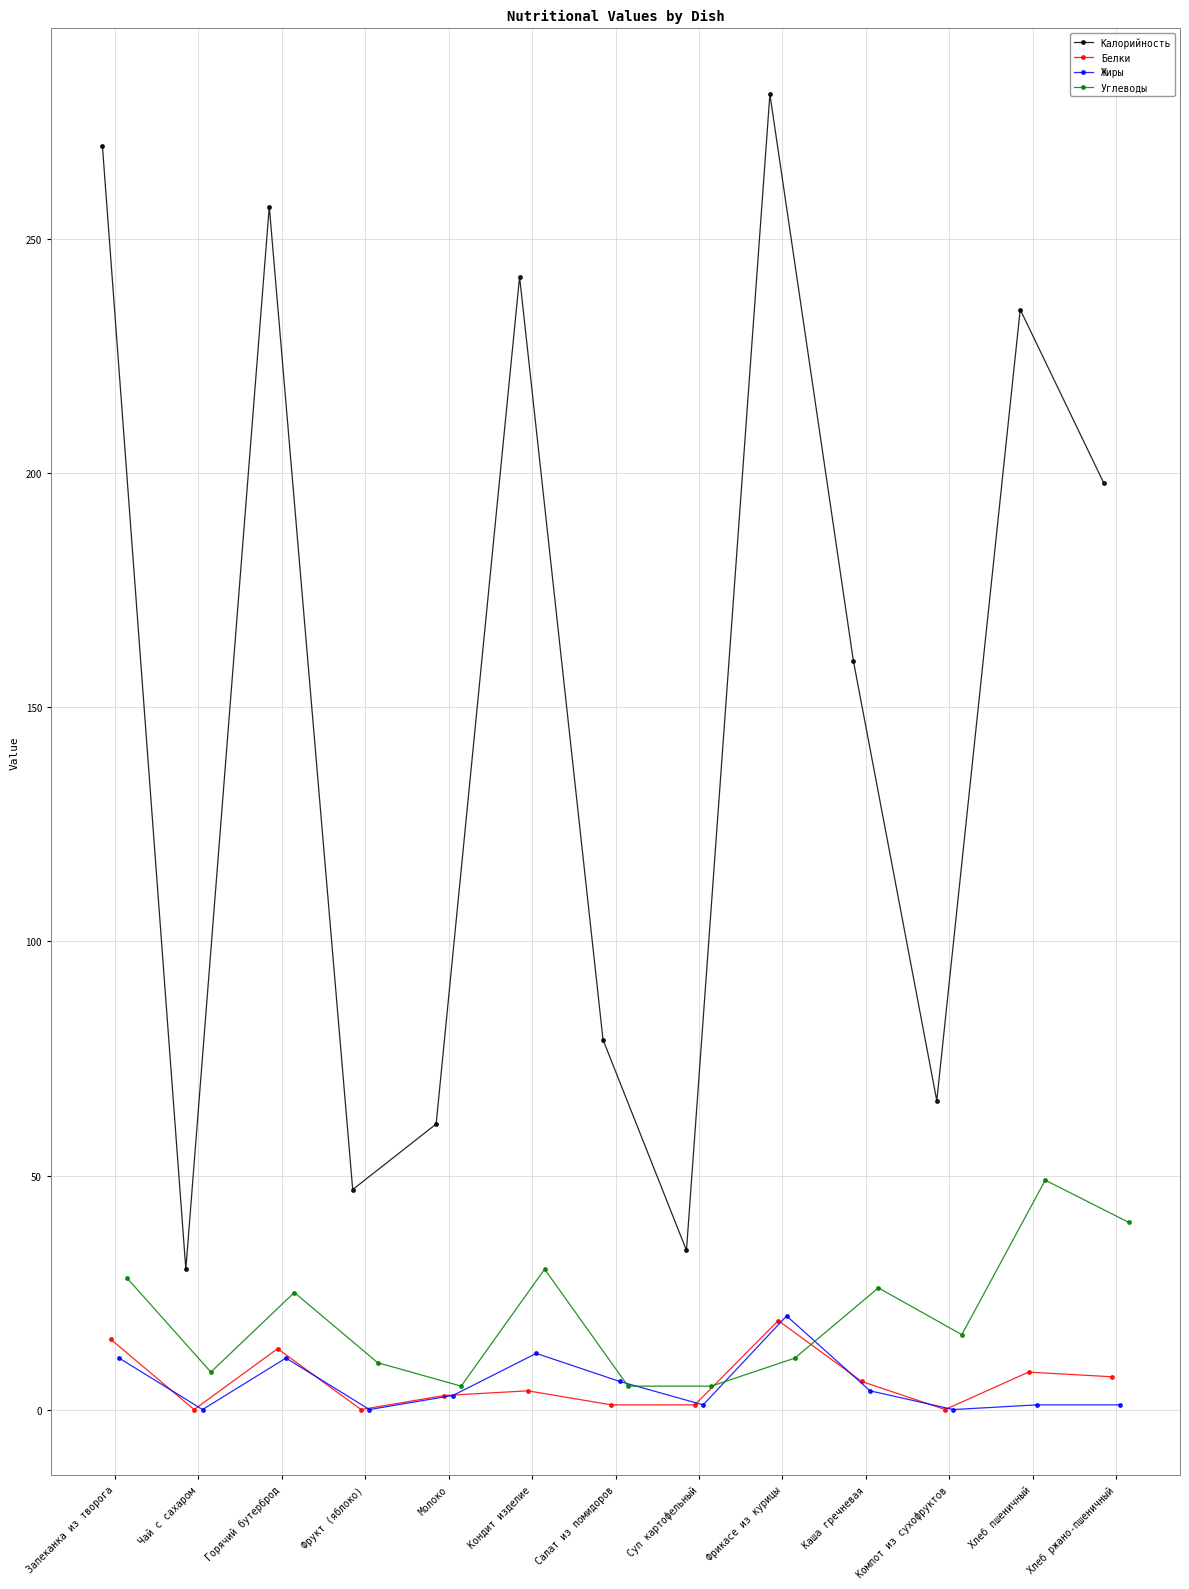

How many interior local valleys does the Калорийность series have?

4